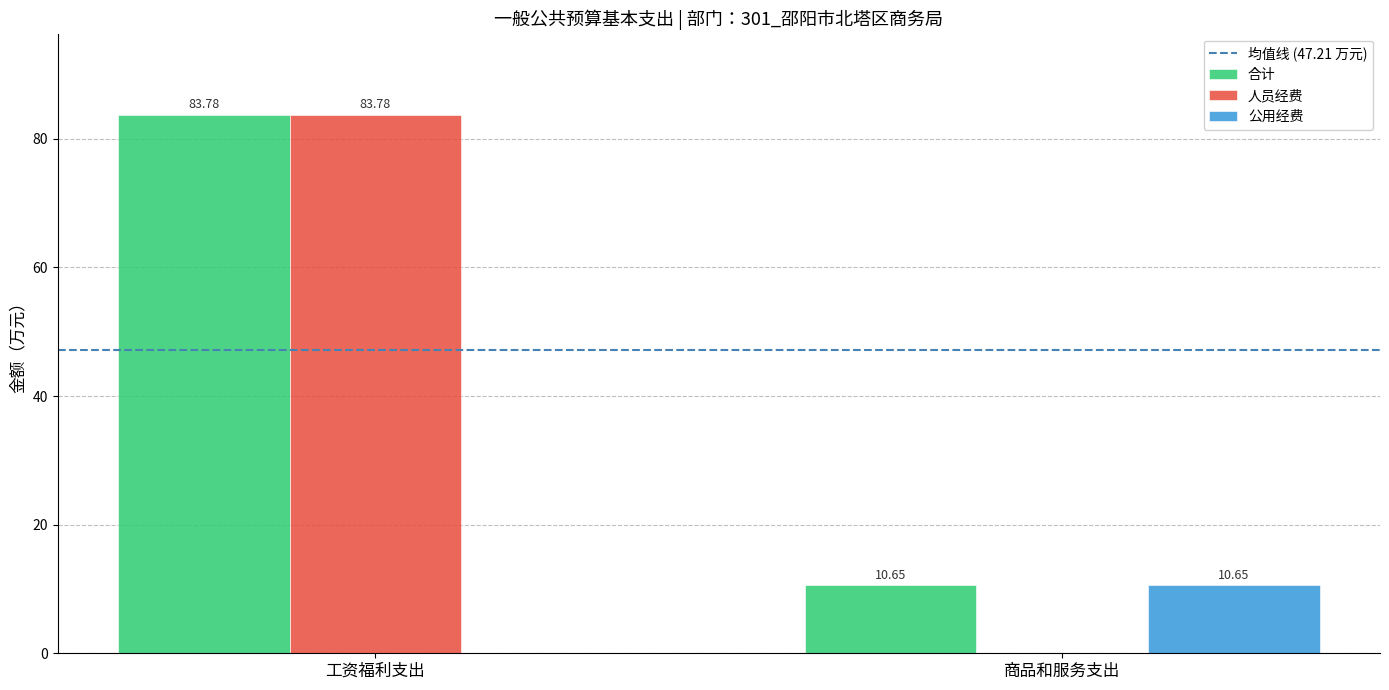

At which label does 公用经费 first exceed 10?

商品和服务支出